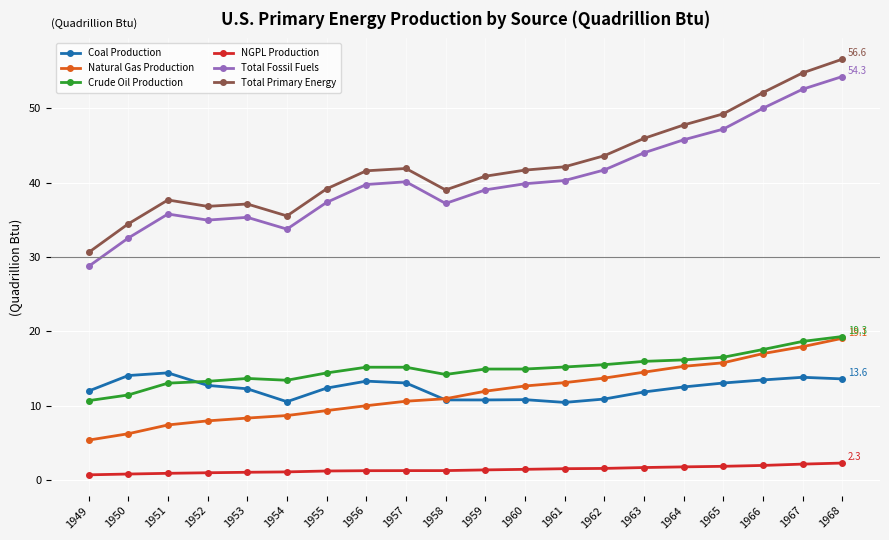

At how many categories does at least one series exceed 11?

20